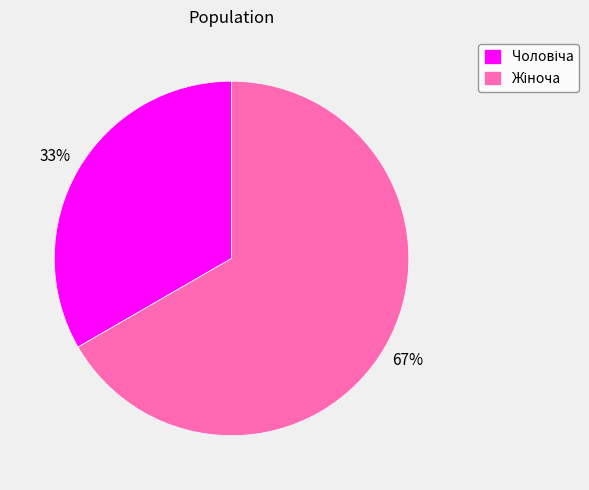

To the nearest percent, what is the average slice percentage?

50%